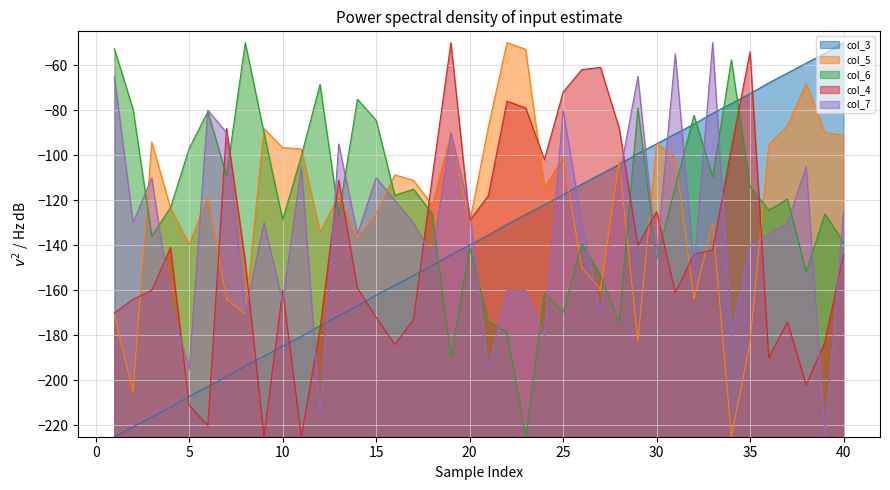

At which category is the sum across all series the highest?

33